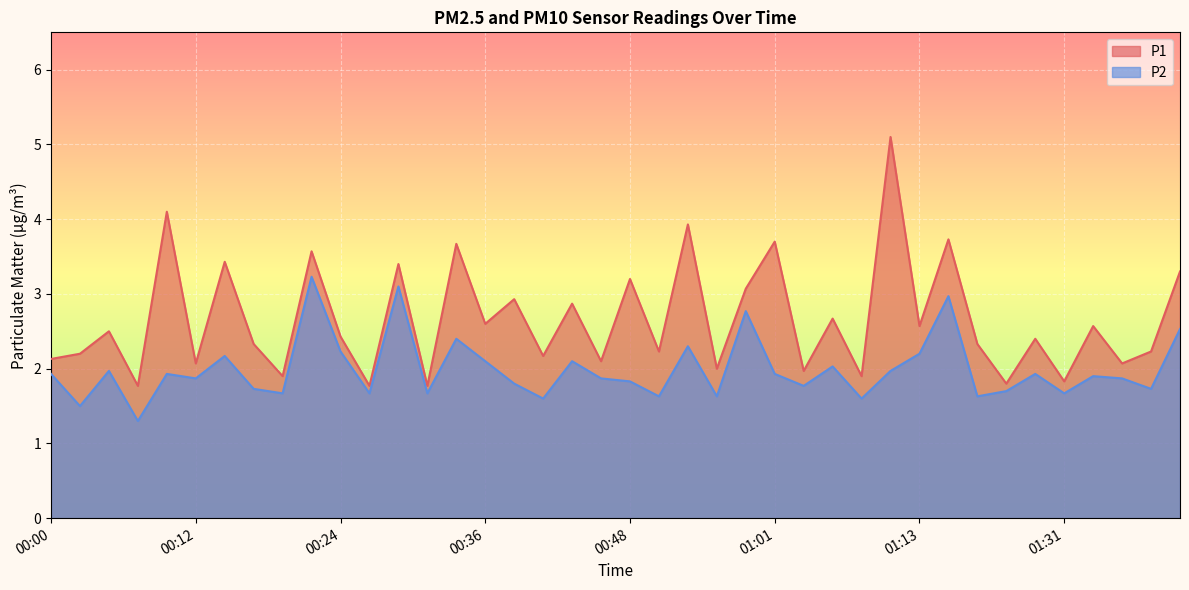

At which label is P1 closest to 3?

00:39